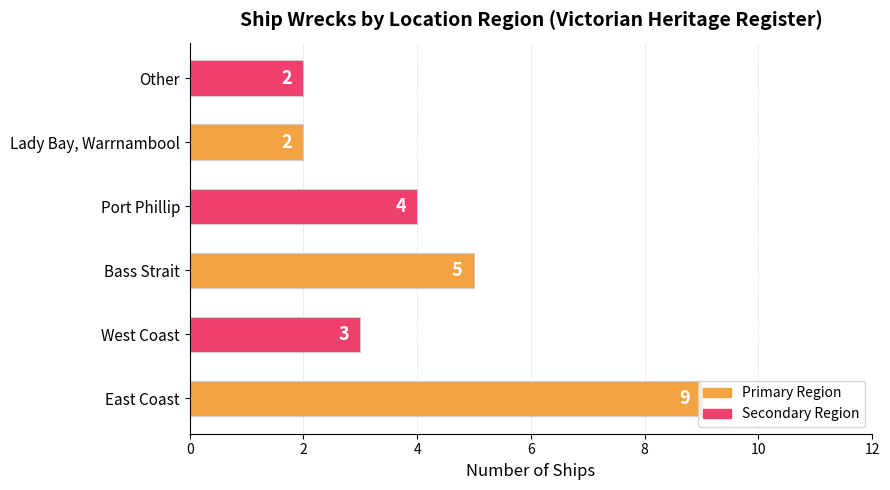

The value at West Coast is 1. True or false?

False